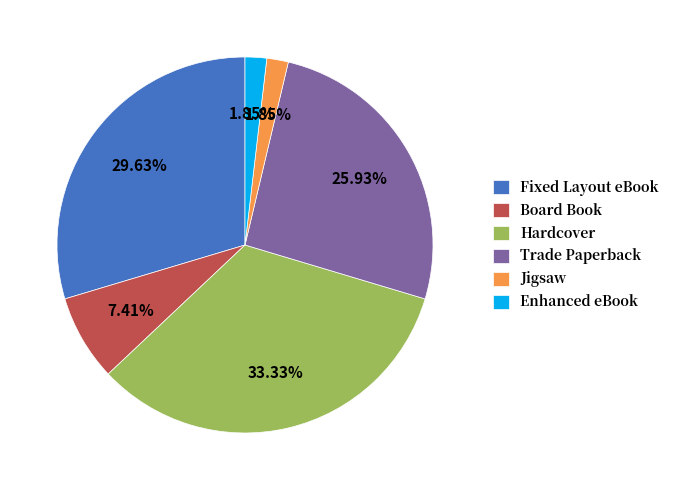

How many segments does this pie chart have?

6